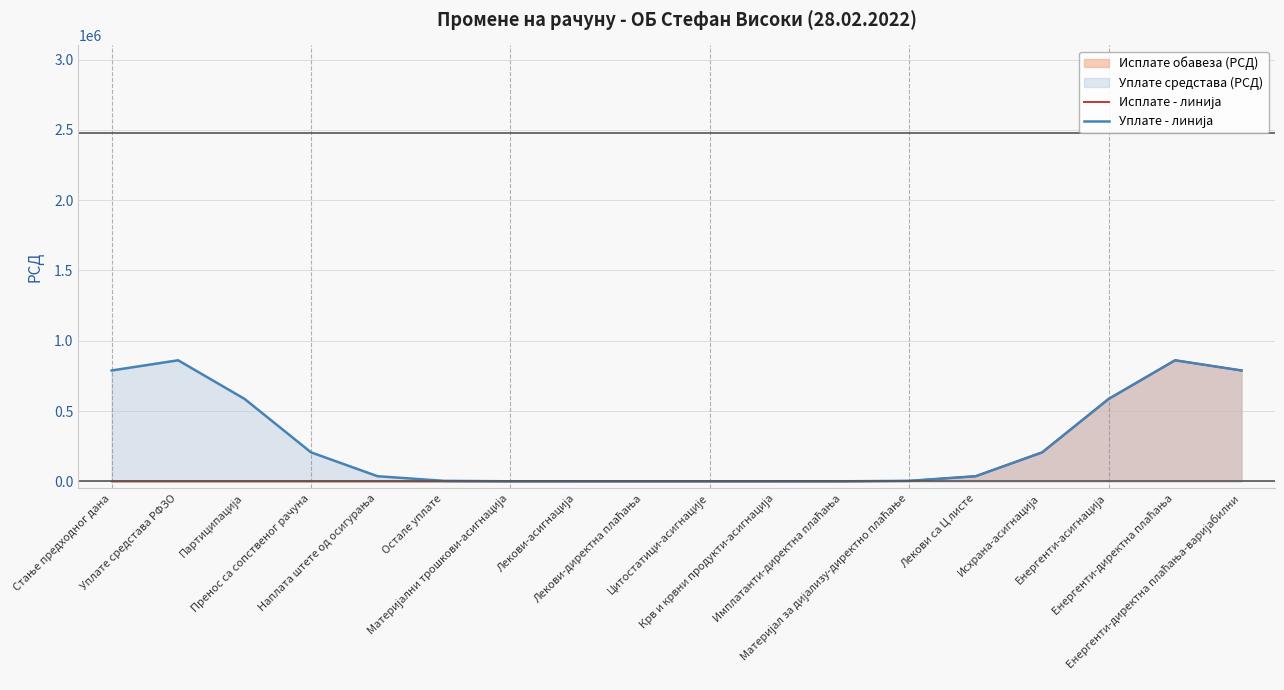

The value of Исплате - линија at Пренос са сопственог рачуна is -523425.3. True or false?

False